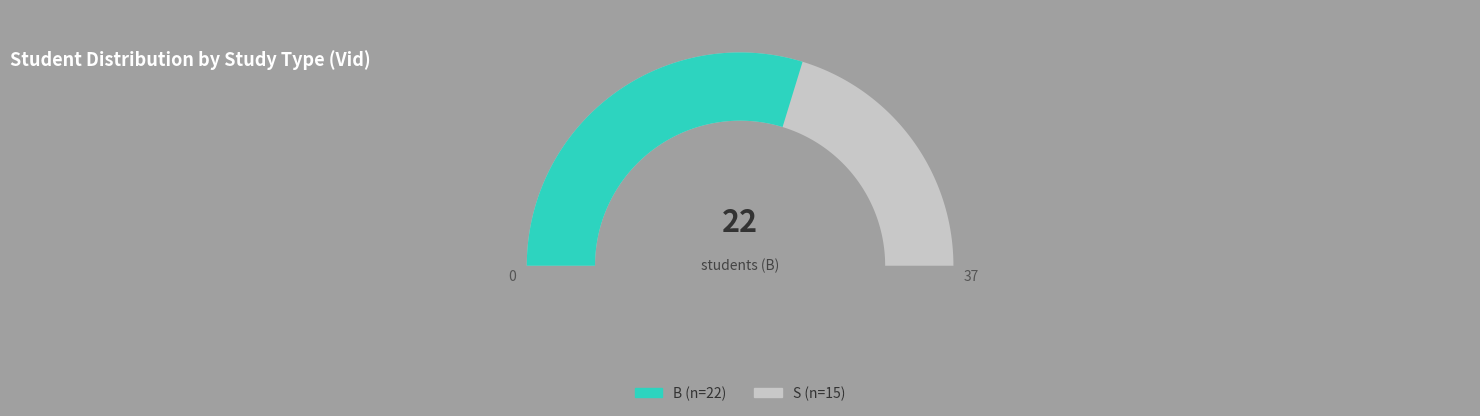

How many slices are in this pie chart?

2